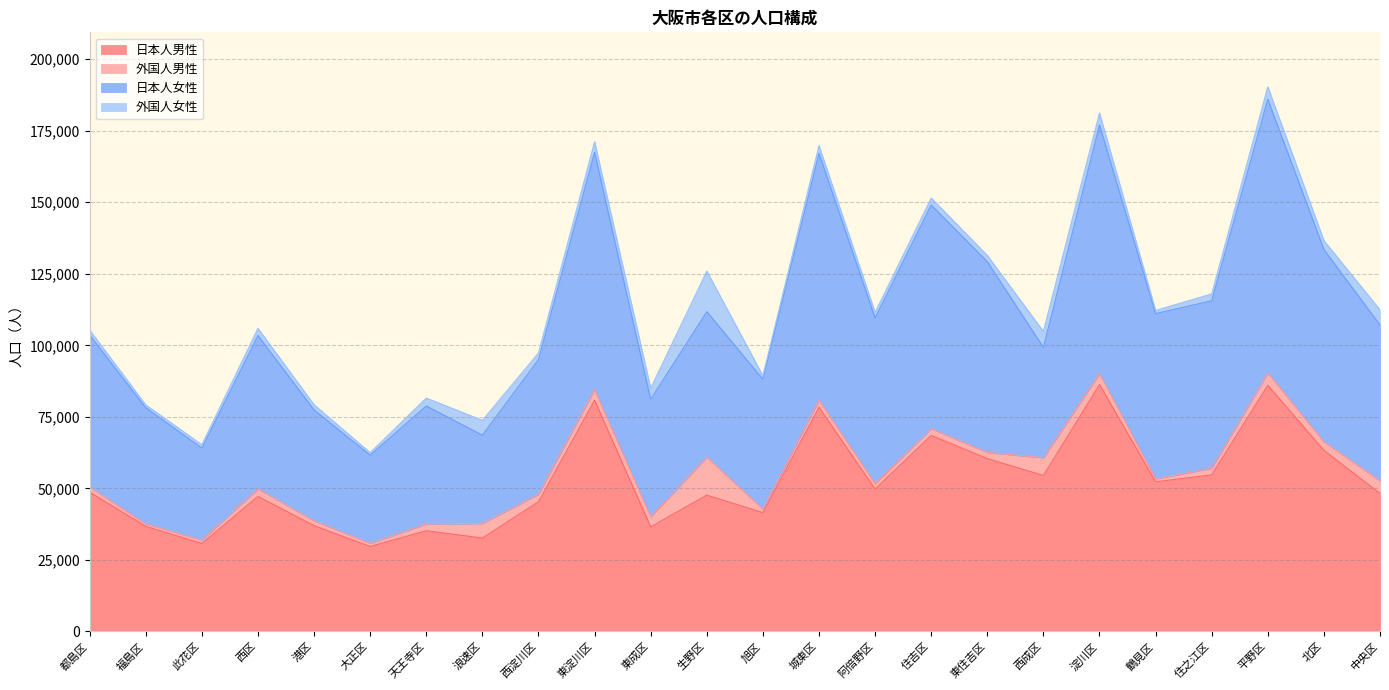

True or false: 日本人女性 and 日本人男性 cross at least once.

False